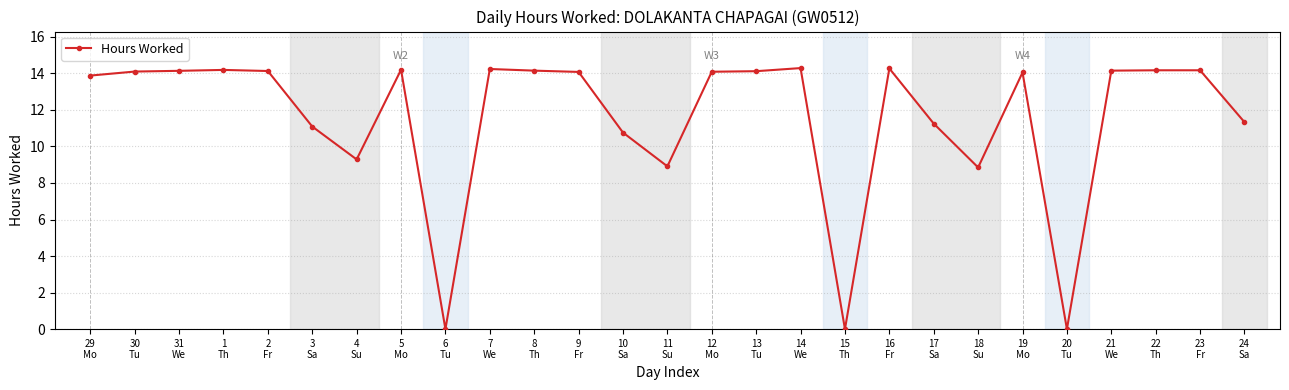

What is the maximum value shown in the chart?

14.3